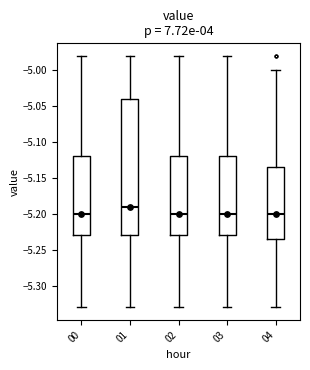

Where is the lower edge of the box at x = 01 on the y-axis? The values are not printed on the chart, so give them approximately, as read against the axis.

-5.230